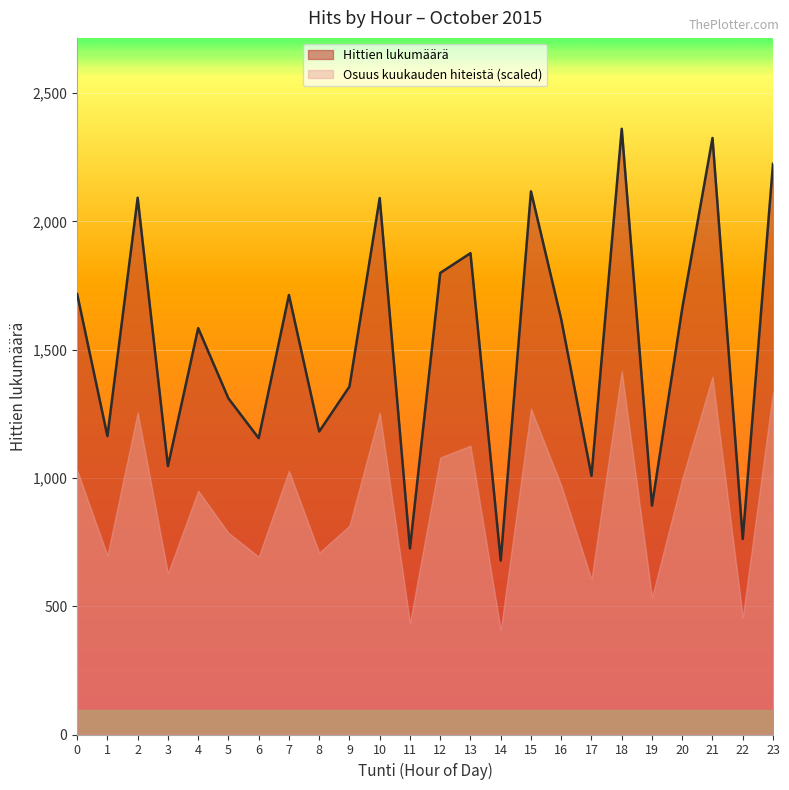

Approximately how many times larger is the value at 18 compared to 2?

1.1